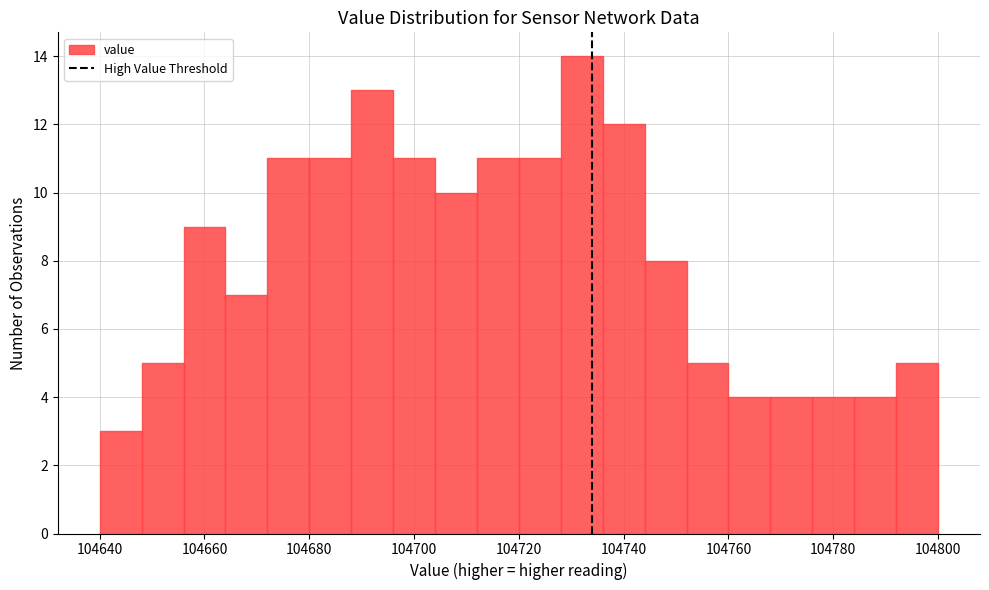

Reading left to right, transcribe this chart: for each bar, give the range it covers on the x-axis and its height. The values are not printed on the chart, so give them approximately, as read against the axis.

104640 to 104648: 3
104648 to 104656: 5
104656 to 104664: 9
104664 to 104672: 7
104672 to 104680: 11
104680 to 104688: 11
104688 to 104696: 13
104696 to 104704: 11
104704 to 104712: 10
104712 to 104720: 11
104720 to 104728: 11
104728 to 104736: 14
104736 to 104744: 12
104744 to 104752: 8
104752 to 104760: 5
104760 to 104768: 4
104768 to 104776: 4
104776 to 104784: 4
104784 to 104792: 4
104792 to 104800: 5